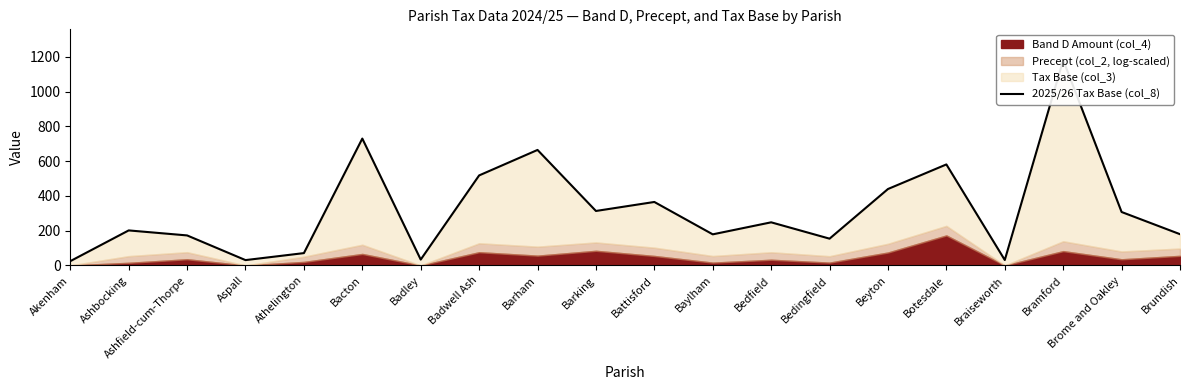

What is the difference between the maximum and minimum values?

1156.2